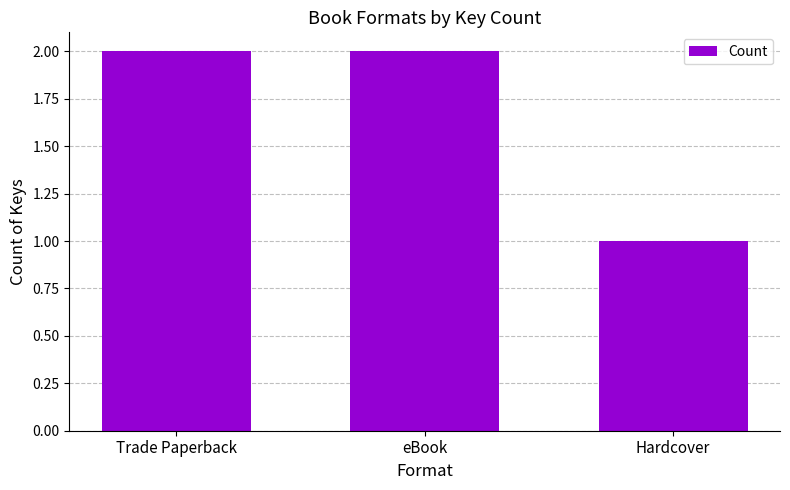

Which has a higher value, Hardcover or Trade Paperback?

Trade Paperback